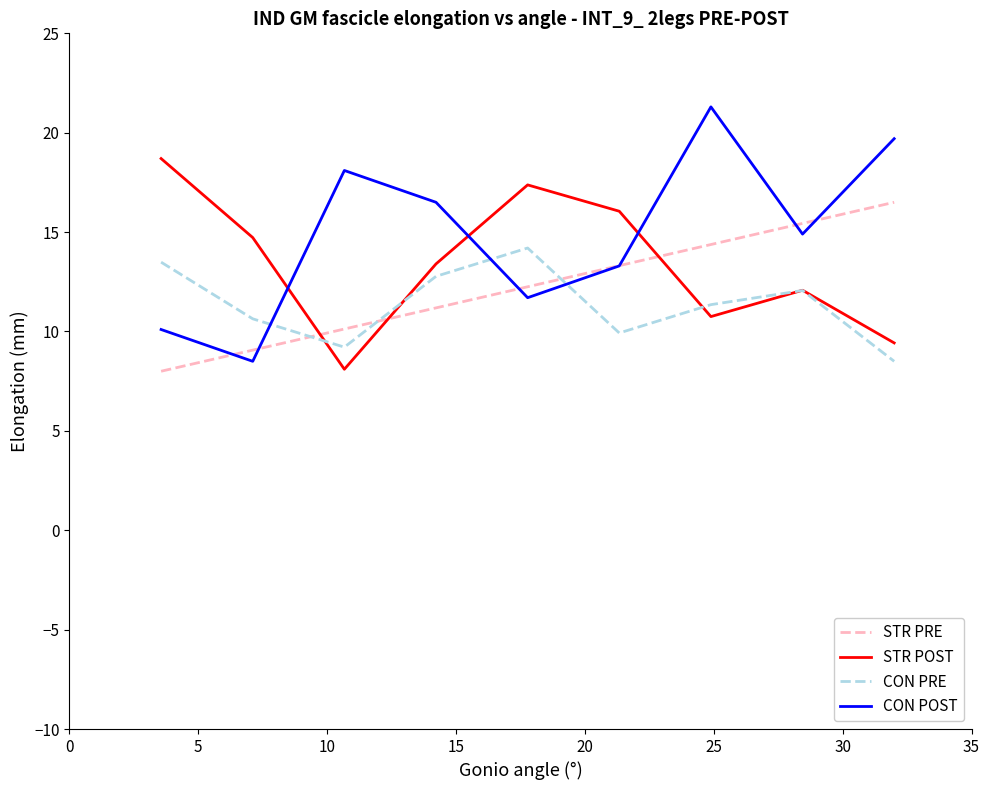

What is the maximum value for STR POST?

18.7